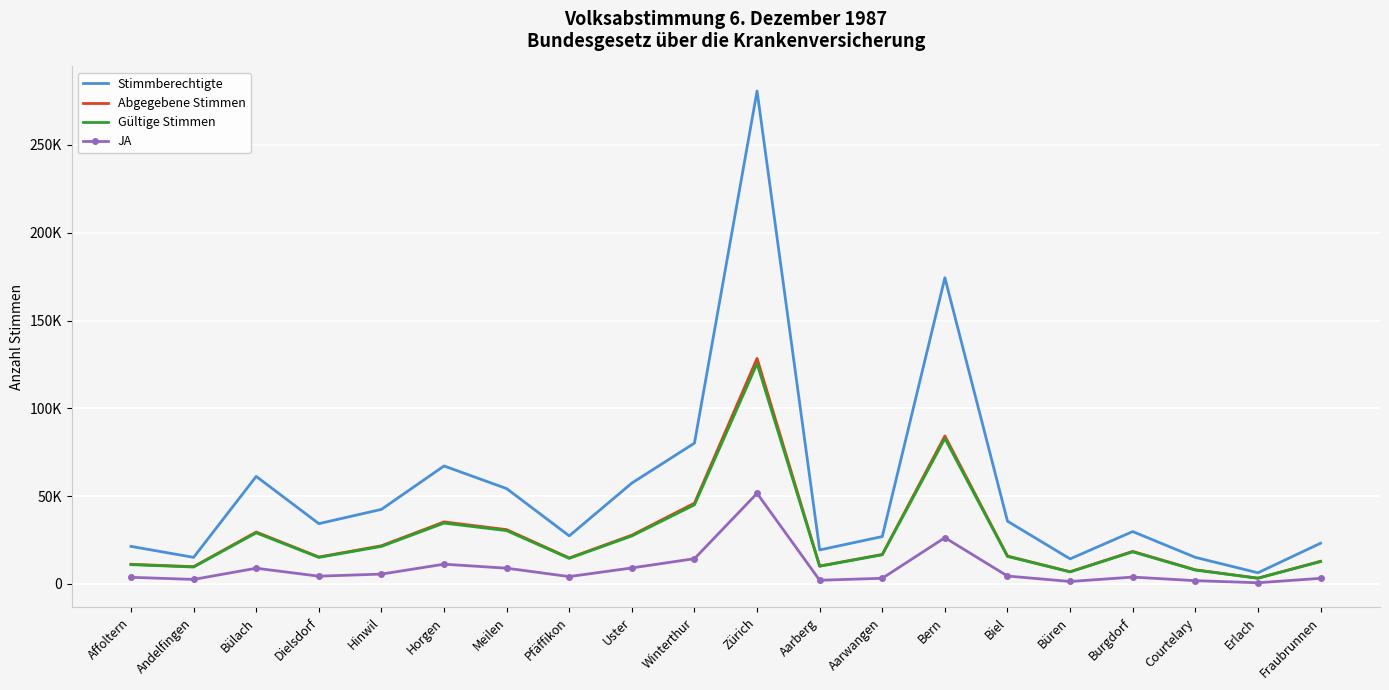

What is the sum of all Stimmberechtigte values?

1086166